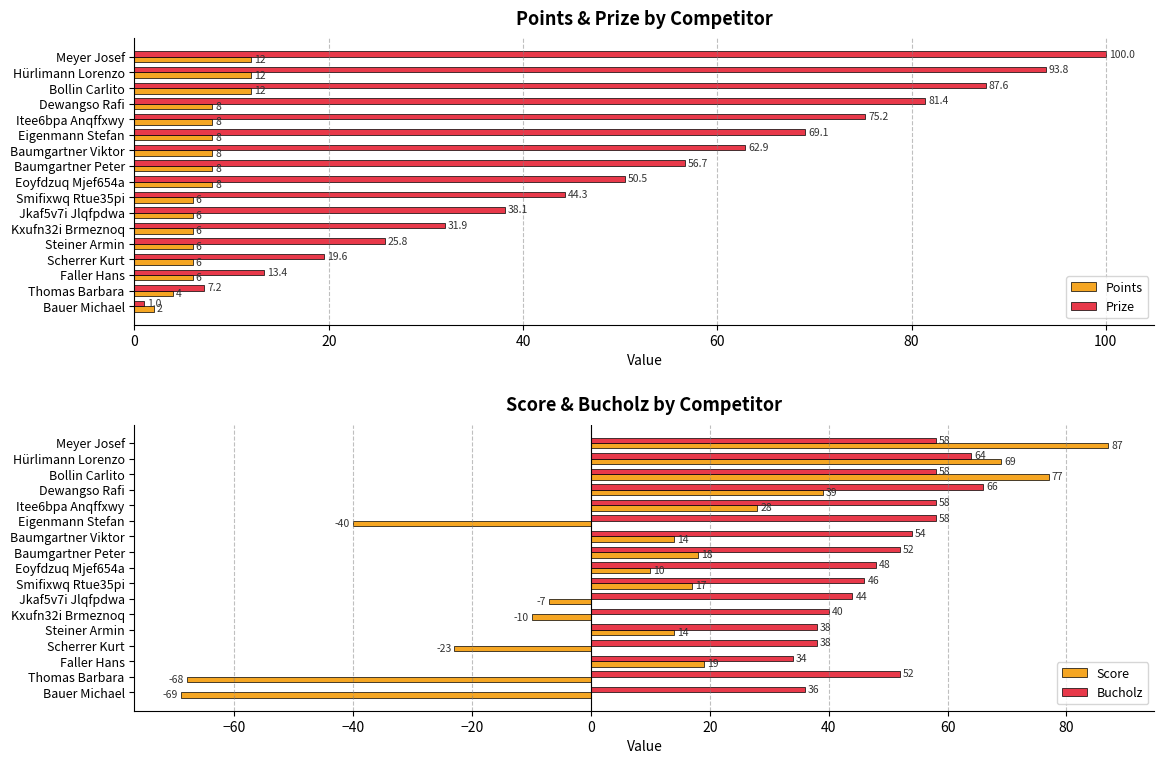

Rank the categories by Prize value from lowest to highest.

Bauer Michael, Thomas Barbara, Faller Hans, Scherrer Kurt, Steiner Armin, Kxufn32i Brmeznoq, Jkaf5v7i Jlqfpdwa, Smifixwq Rtue35pi, Eoyfdzuq Mjef654a, Baumgartner Peter, Baumgartner Viktor, Eigenmann Stefan, Itee6bpa Anqffxwy, Dewangso Rafi, Bollin Carlito, Hürlimann Lorenzo, Meyer Josef